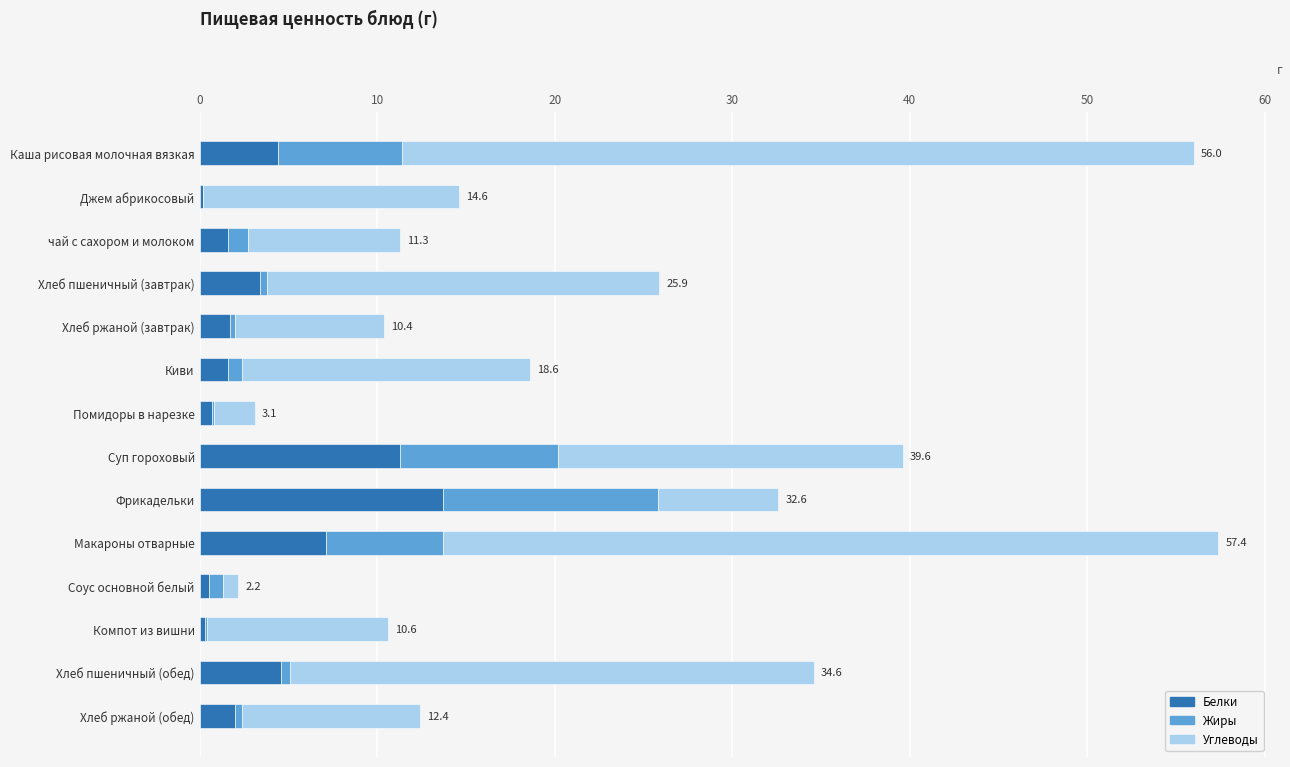

What are all the series names shown in the legend?

Белки, Жиры, Углеводы